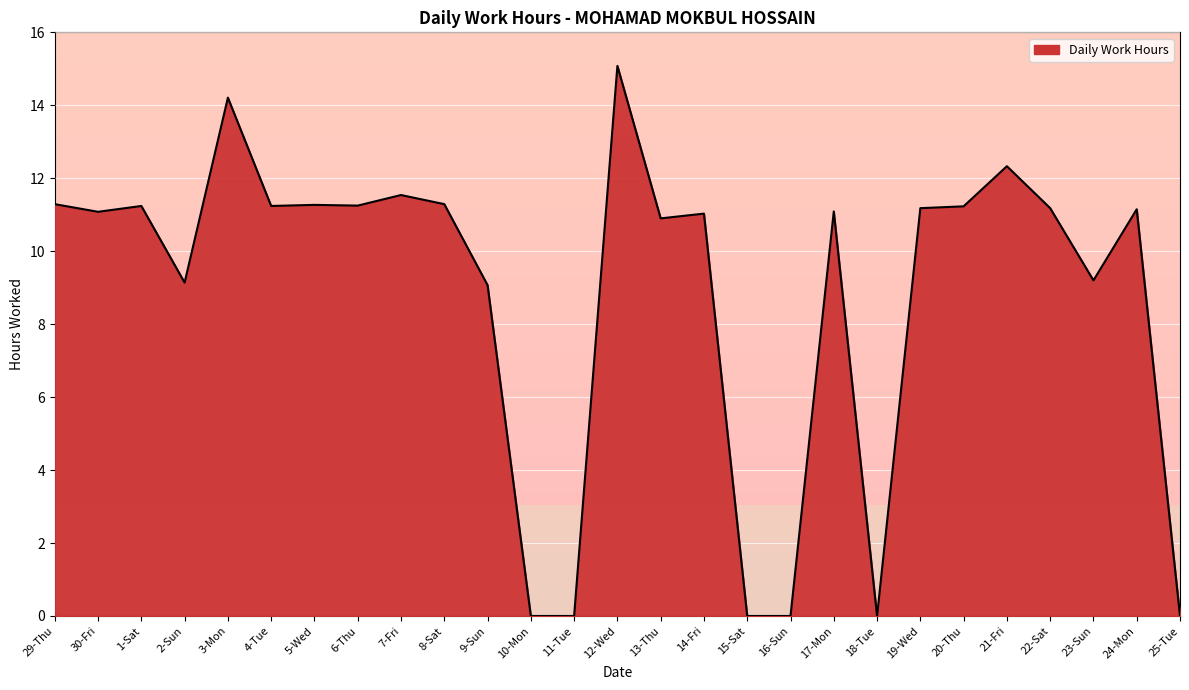

What position from the left is 5-Wed?

7